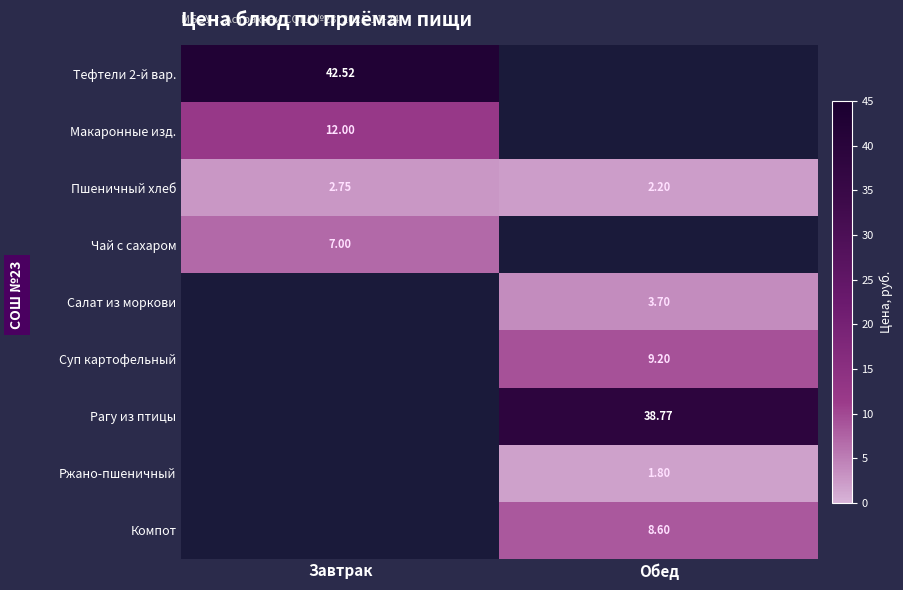

Is the value of Тефтели 2-й вар. at Завтрак greater than the value of Рагу из птицы at Обед?

Yes